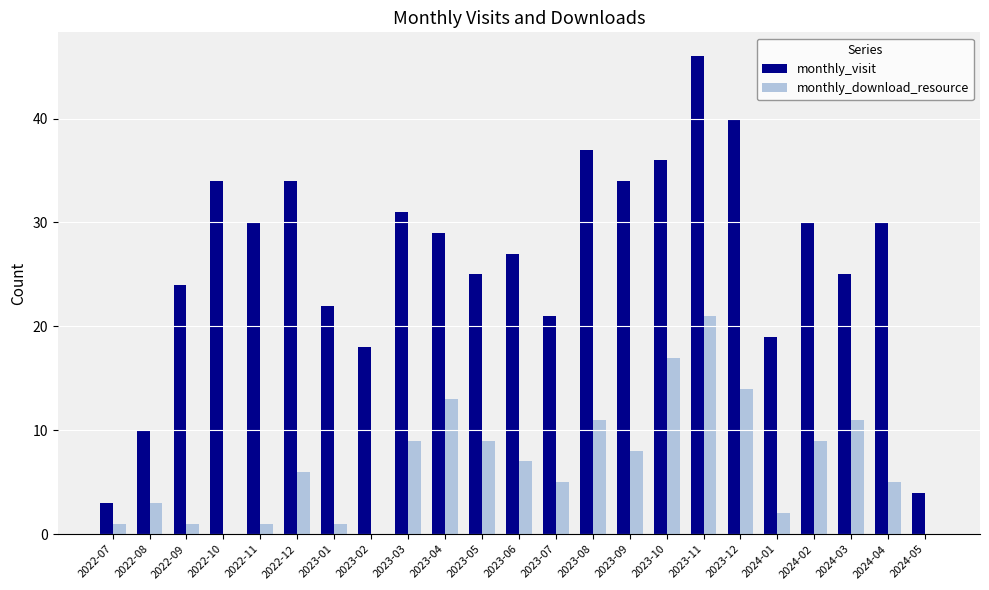

How many categories are shown in the chart?

23